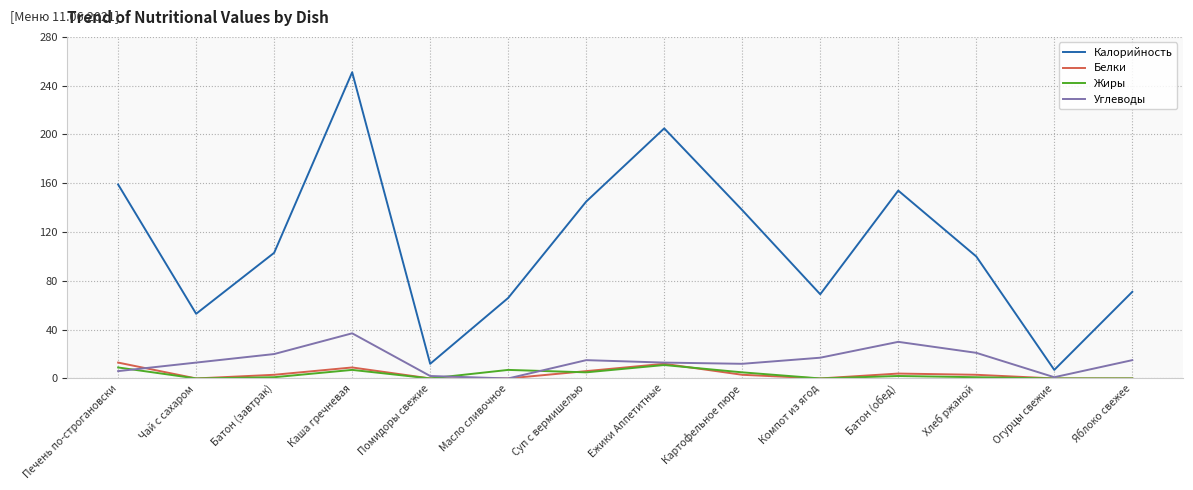

Is the value of Жиры at Компот из ягод greater than the value of Калорийность at Суп с вермишелью?

No